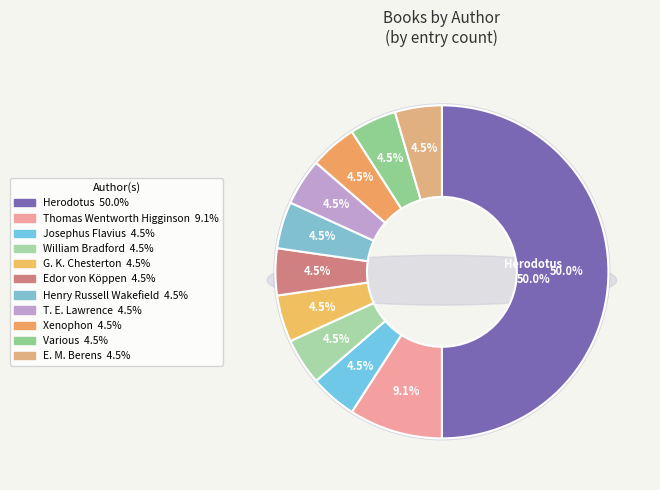

Which category has the biggest portion of the pie?

Herodotus